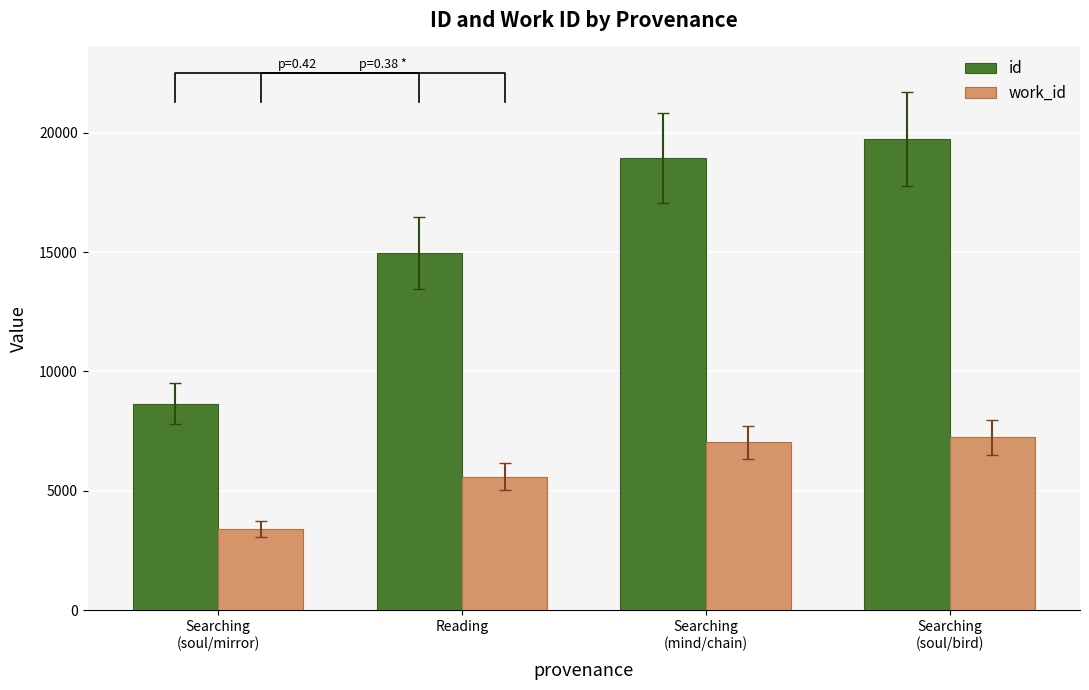

Reading left to right, what are all the values shown in this chart?

id: Searching
(soul/mirror)=8658	Reading=14959	Searching
(mind/chain)=18939	Searching
(soul/bird)=19736
work_id: Searching
(soul/mirror)=3380	Reading=5597	Searching
(mind/chain)=7024	Searching
(soul/bird)=7238